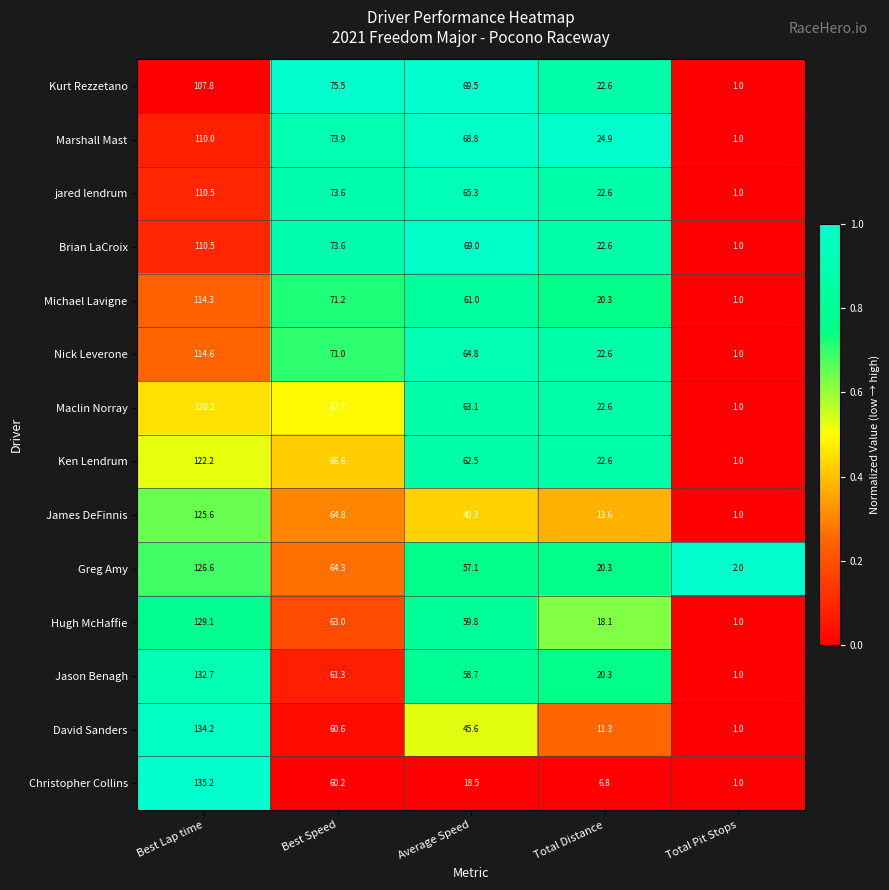

How many series are shown in this chart?

14